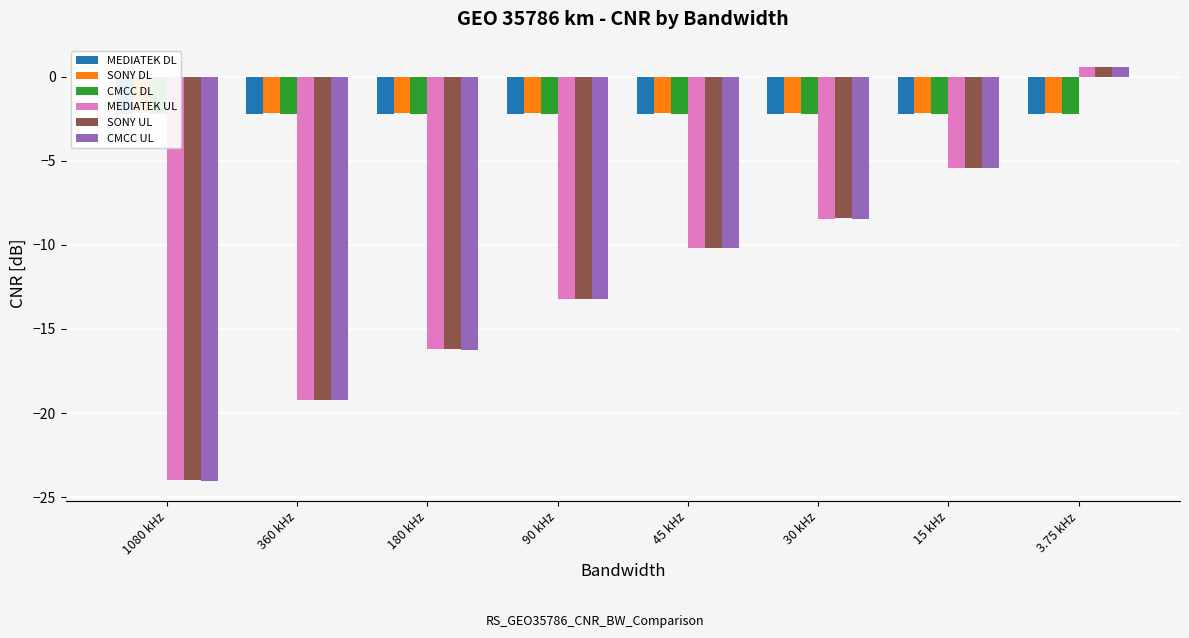

List the labels in order of SONY DL value, smallest first.

1080 kHz, 360 kHz, 180 kHz, 90 kHz, 45 kHz, 30 kHz, 15 kHz, 3.75 kHz